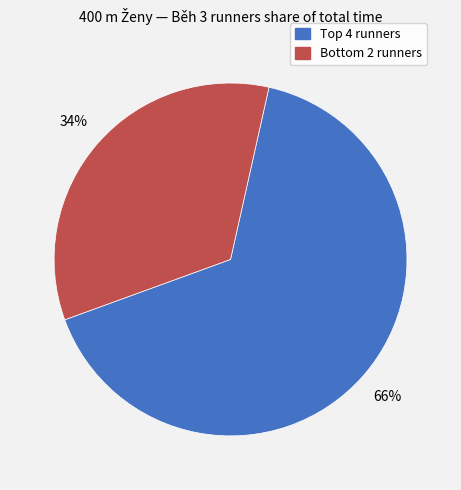

Is there any slice that represents more than half of the pie?

Yes